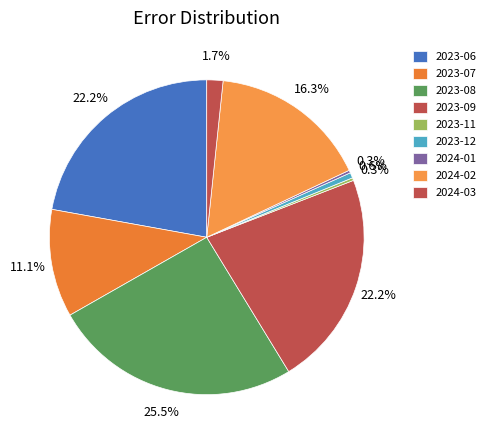

Rank the categories by value from lowest to highest.

2023-11, 2024-01, 2023-12, 2024-03, 2023-07, 2024-02, 2023-06, 2023-09, 2023-08